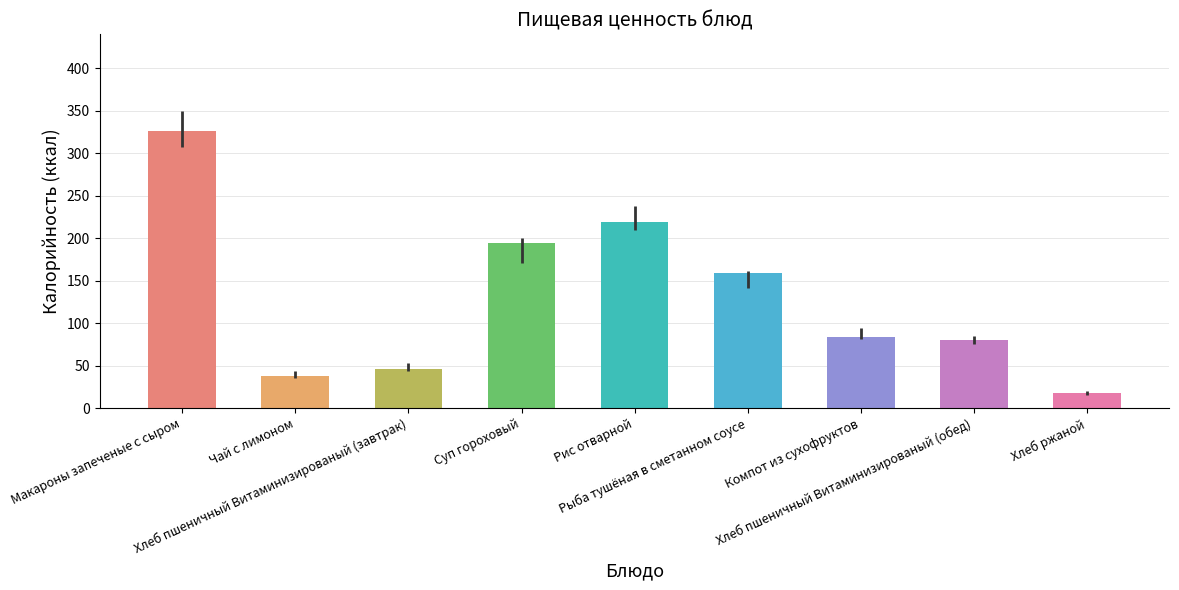

Read the value at Чай с лимоном, to the nearest 50.

50